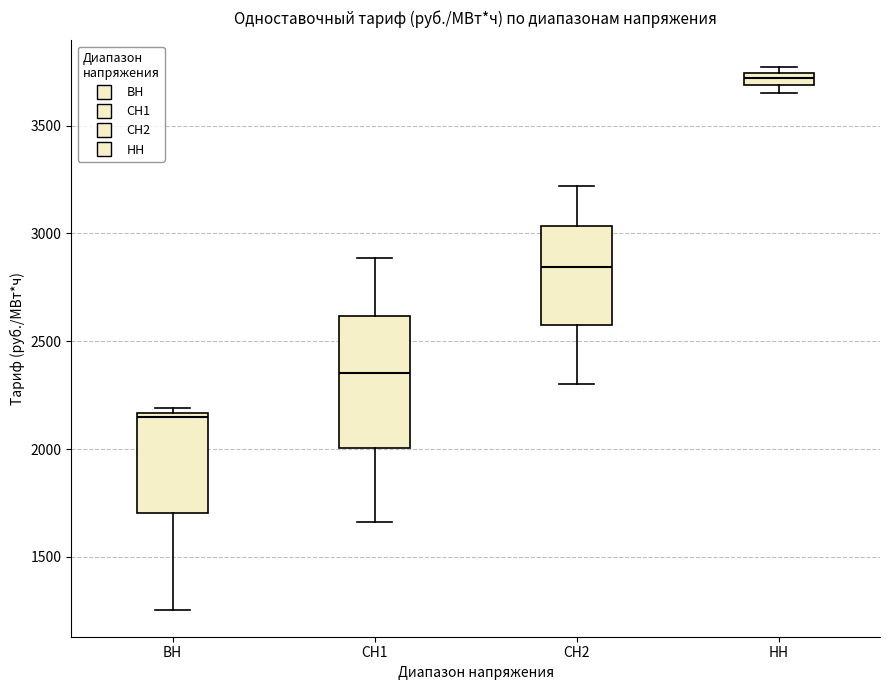

Which box has the lowest median line?

ВН